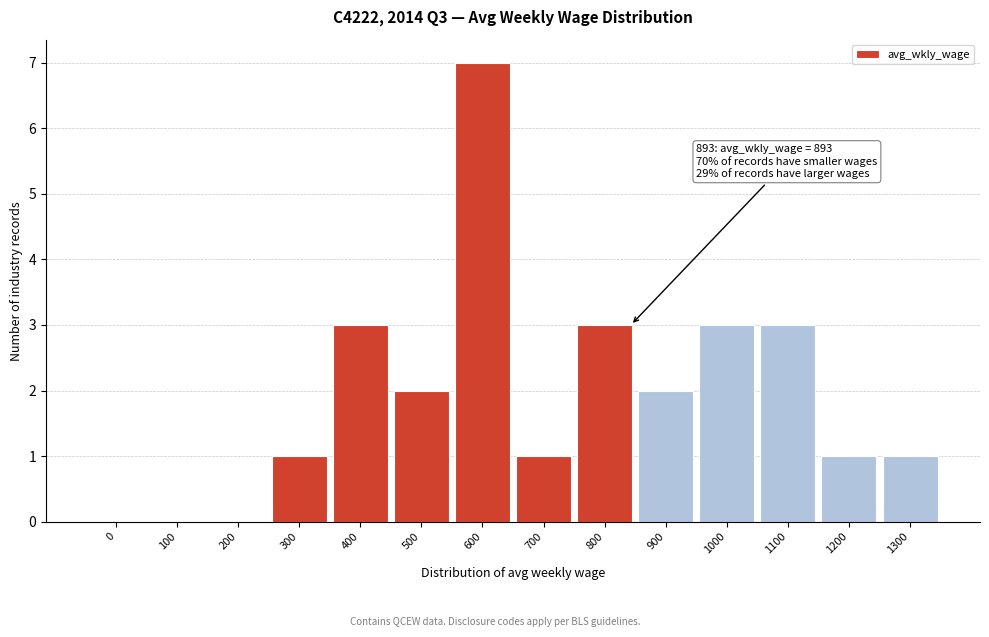

Reading left to right, list all the values displayed in this chart.

0=0	100=0	200=0	300=1	400=3	500=2	600=7	700=1	800=3	900=2	1000=3	1100=3	1200=1	1300=1